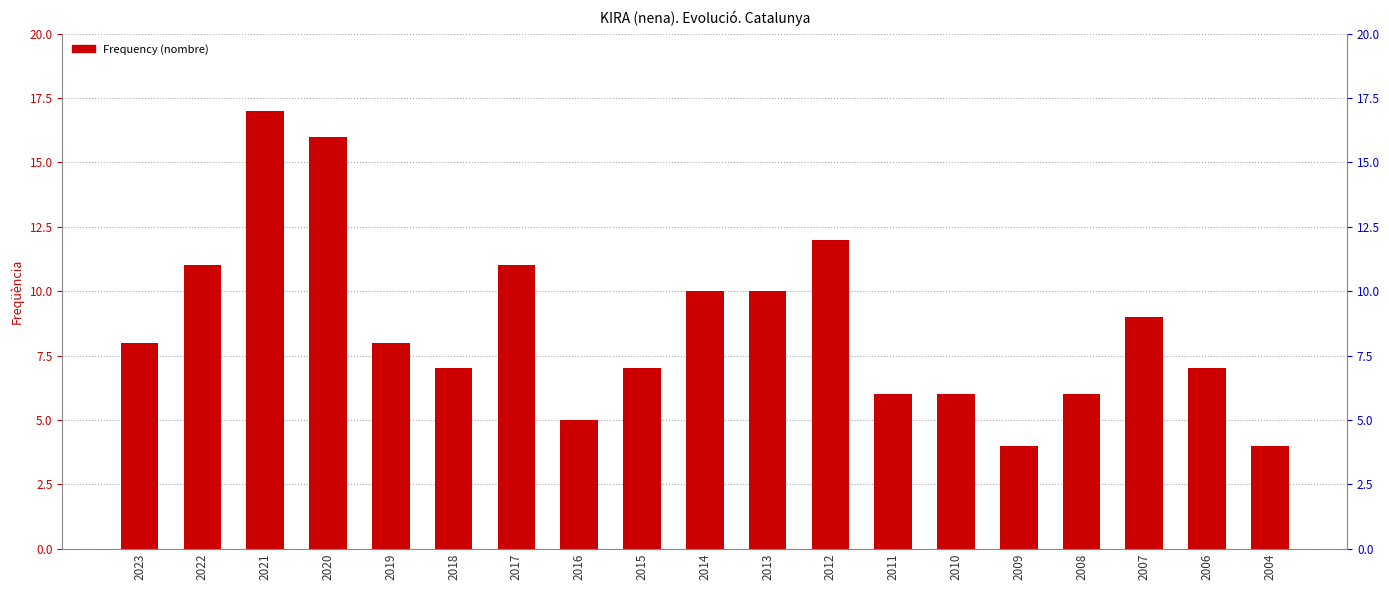

Approximately how many times larger is the value at 2014 compared to 2011?

1.7